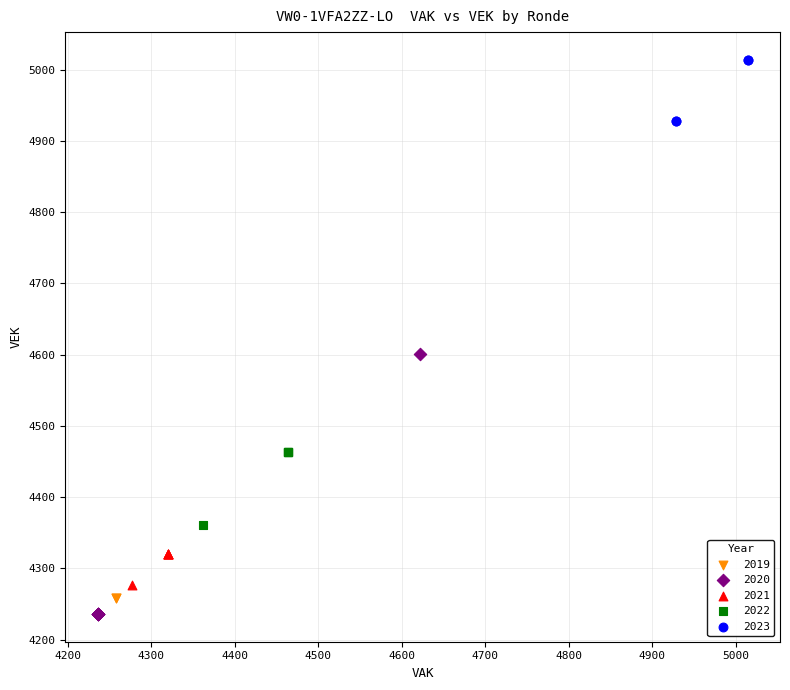

Which series contains the lowest Y value?

2020